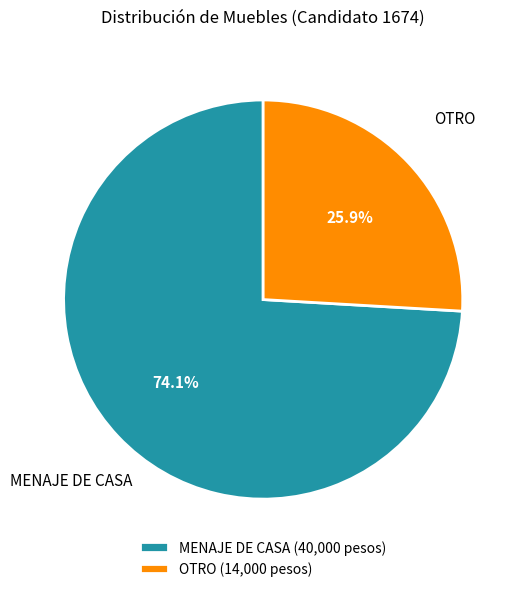

How many slices are in this pie chart?

2